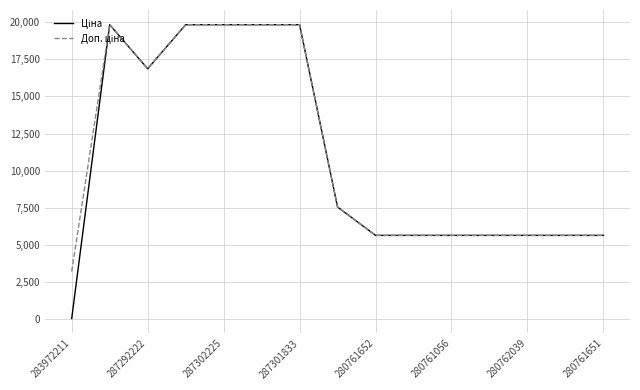

Which label corresponds to the smallest value in the chart?

283972211